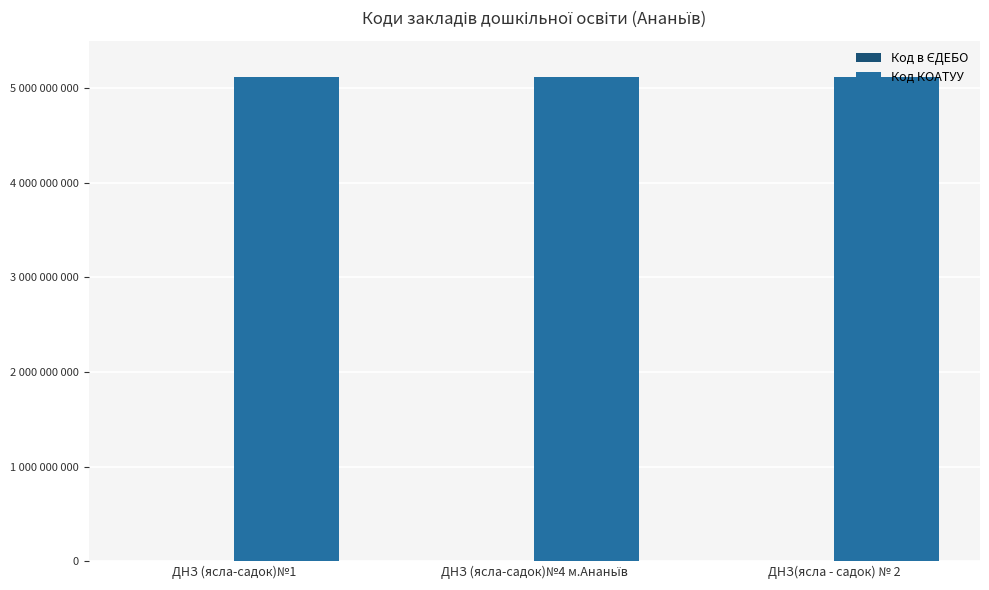

At how many categories does at least one series exceed 1685146926?

3